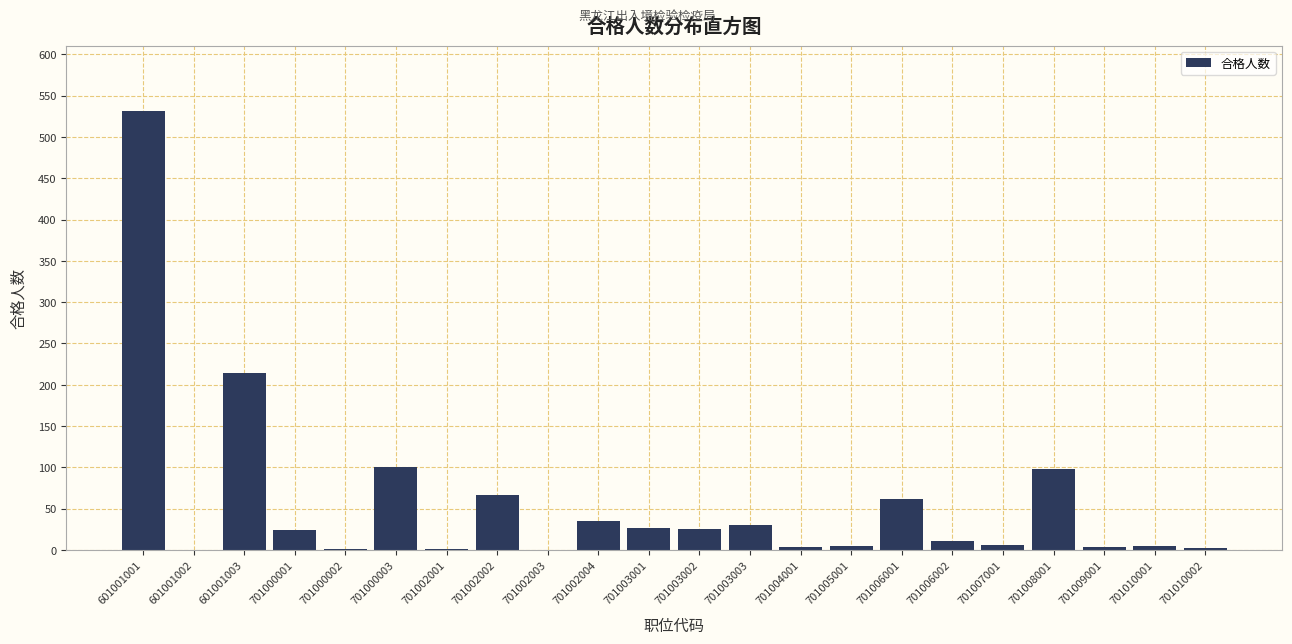

At which label is the value closest to 265?

601001003